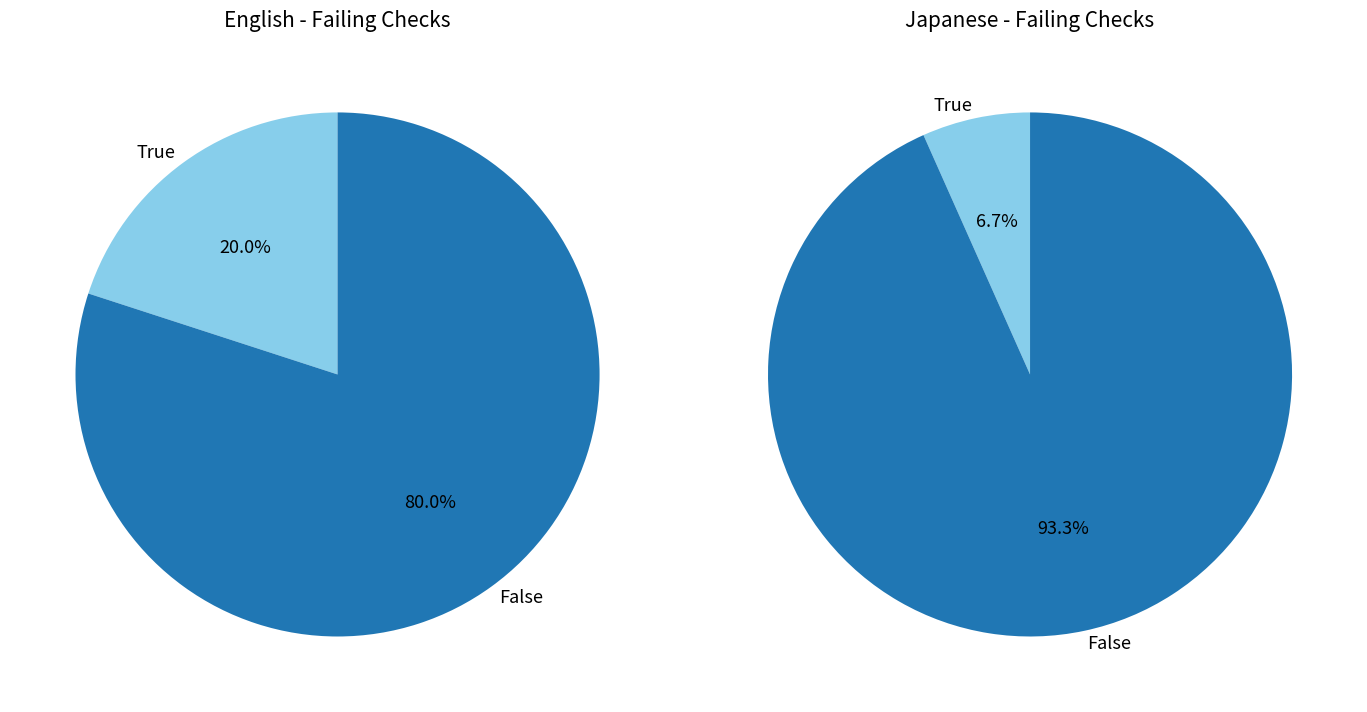

Is there any slice that represents more than half of the pie?

Yes